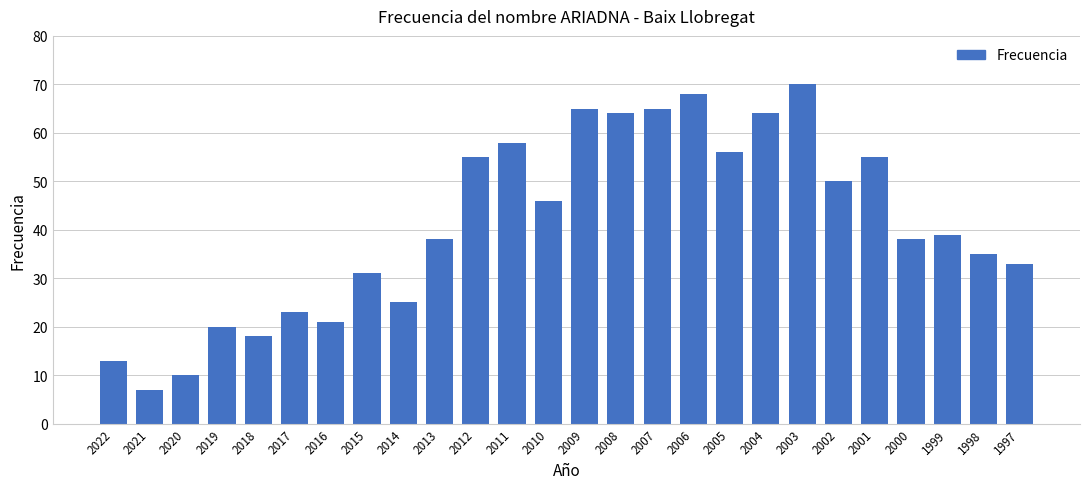

Approximately how many times larger is the value at 2018 compared to 2020?

1.8